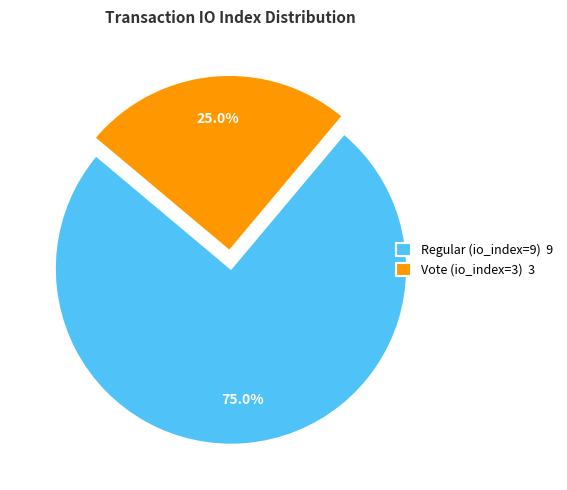

Combined, do Regular (io_index=9) and Vote (io_index=3) account for over 50%?

Yes